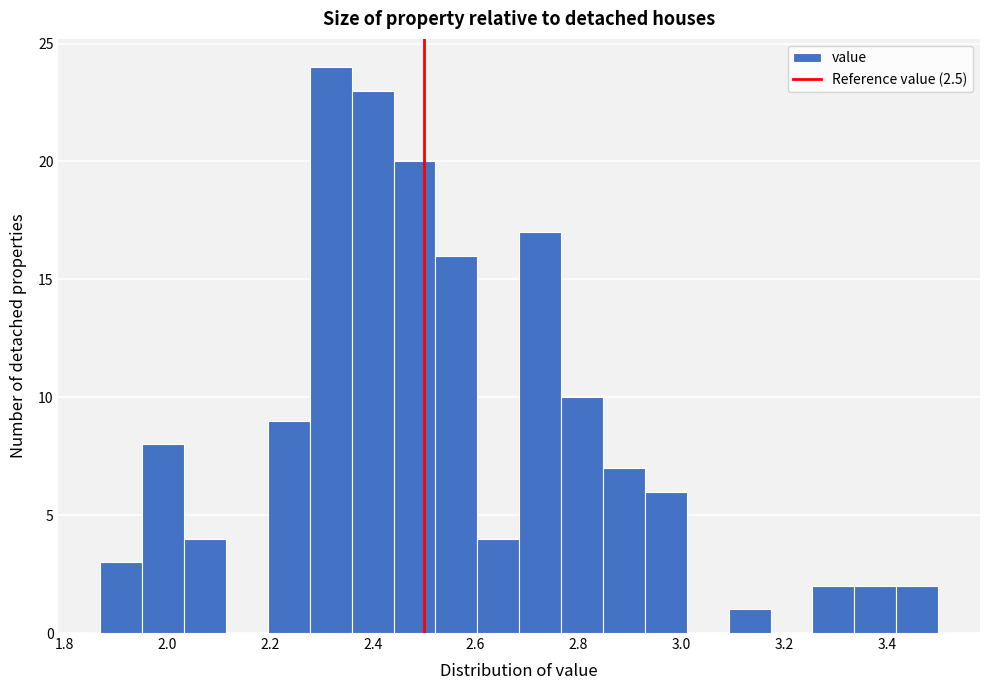

Over which range of the x-axis is the bar tallest?

2.28 to 2.36